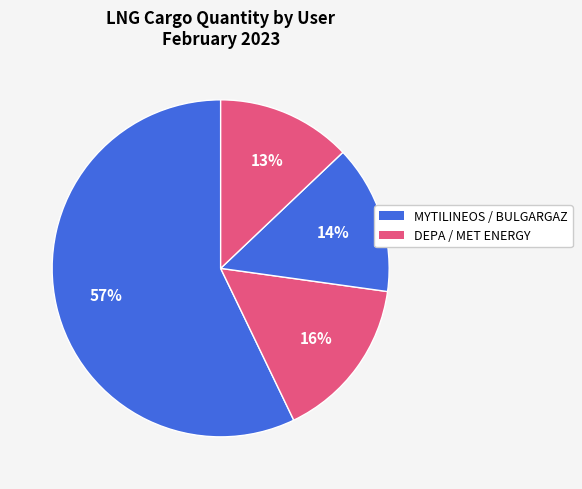

Which slice is the largest?

MYTILINEOS (Feb 08)